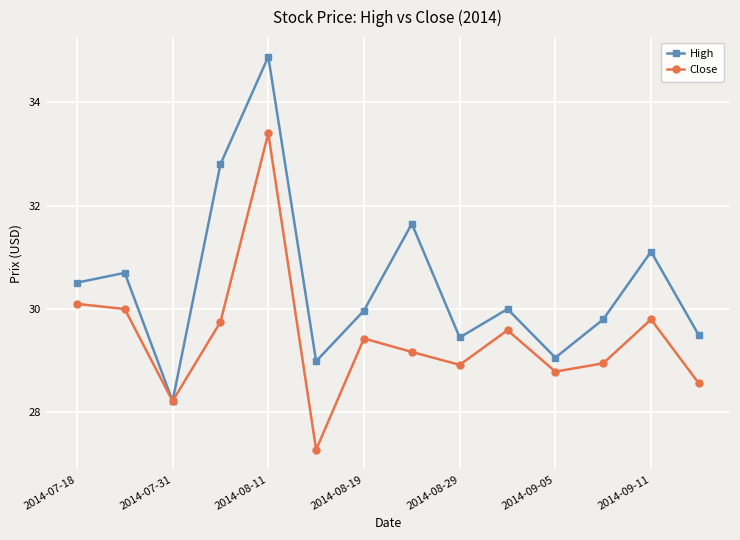

What is the maximum value for Close?

33.4